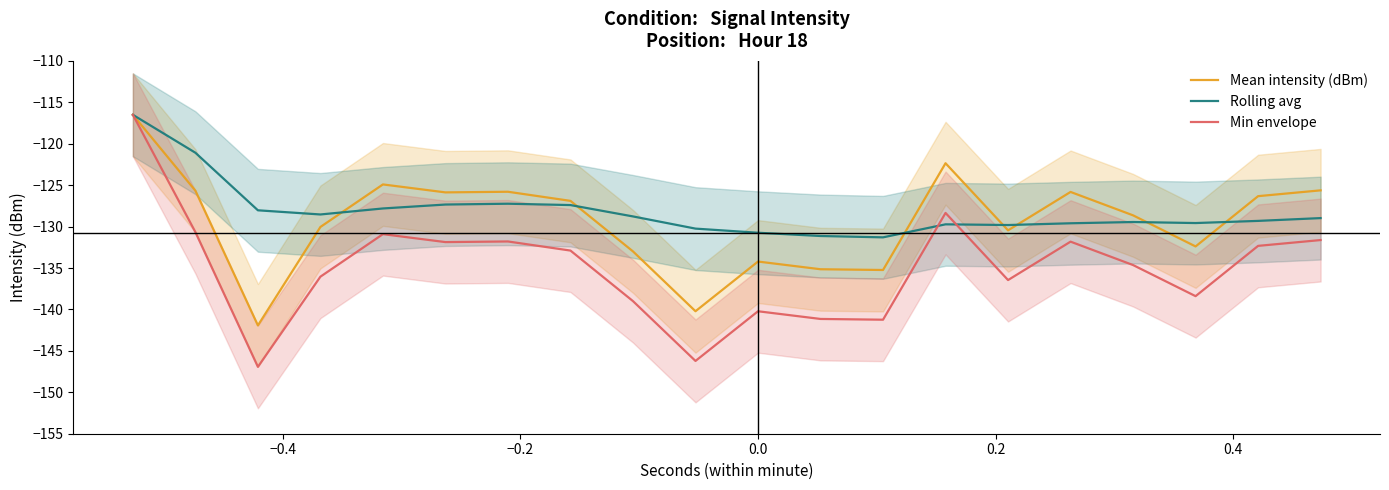

Rank the series by their average value, from lowest to highest.

Min envelope, Mean intensity (dBm), Rolling avg